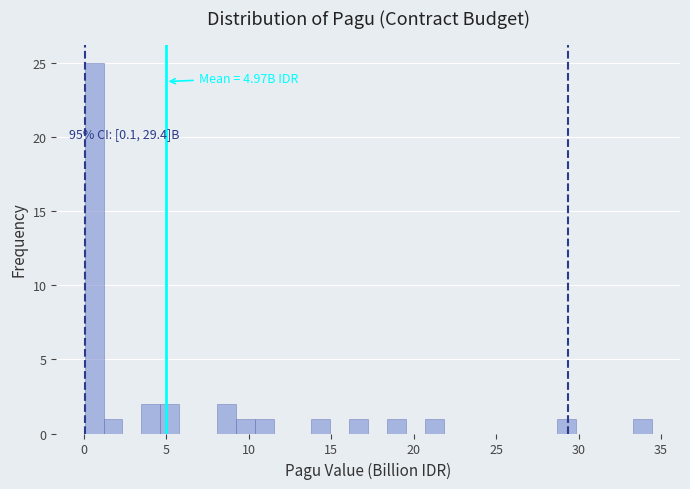

Read against the x-axis, roughly where is the centre of the tallest bar?

0.5